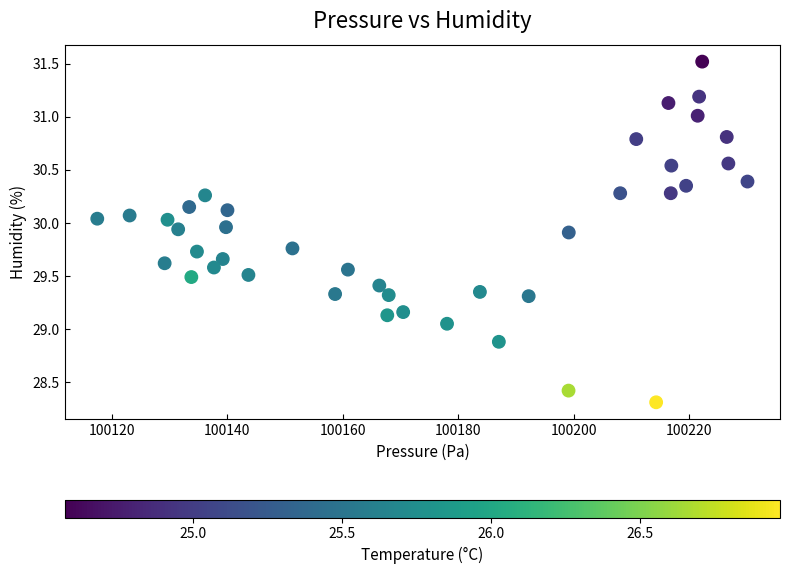

What is the range of Y values (max minus min)?

3.2